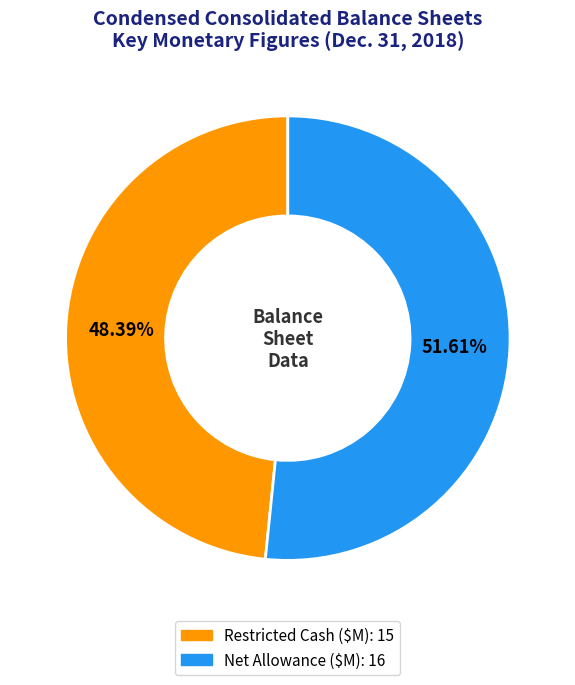

Is there any slice that represents more than half of the pie?

Yes